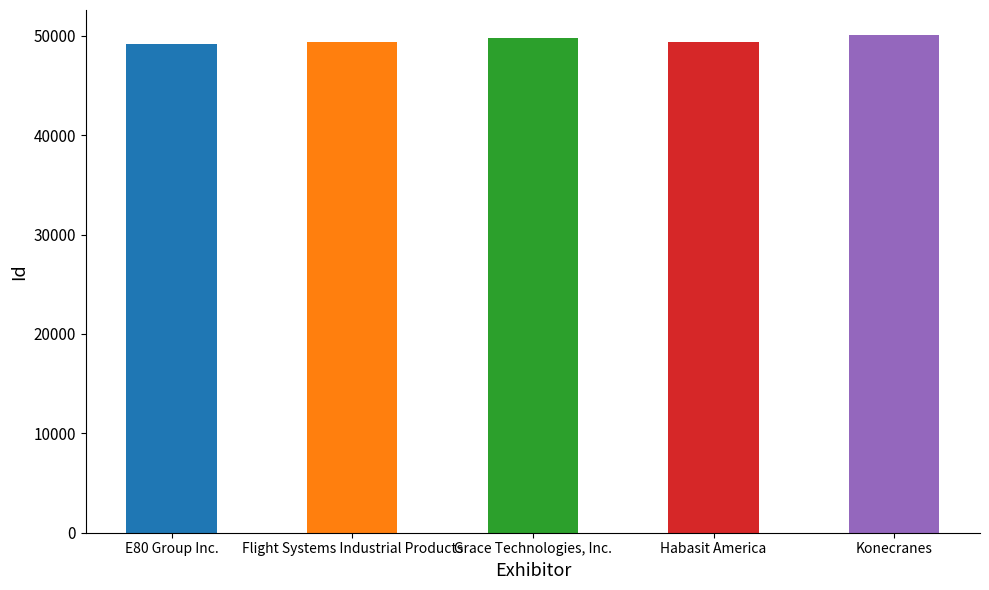

Approximately how many times larger is the value at Grace Technologies, Inc. compared to Konecranes?

1.0